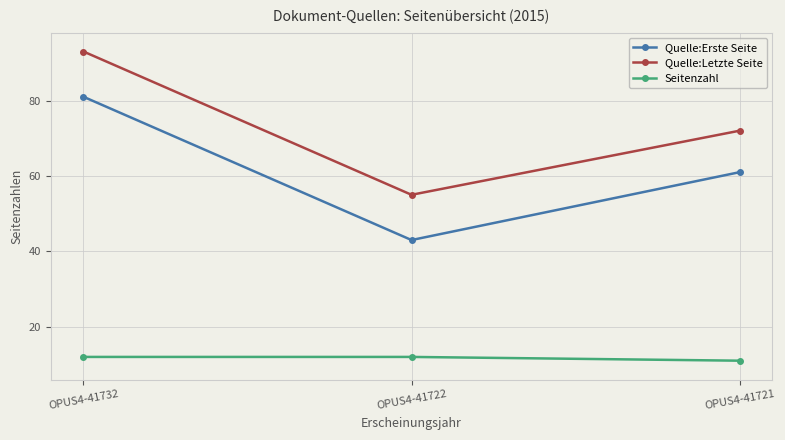

What are all the series names shown in the legend?

Quelle:Erste Seite, Quelle:Letzte Seite, Seitenzahl